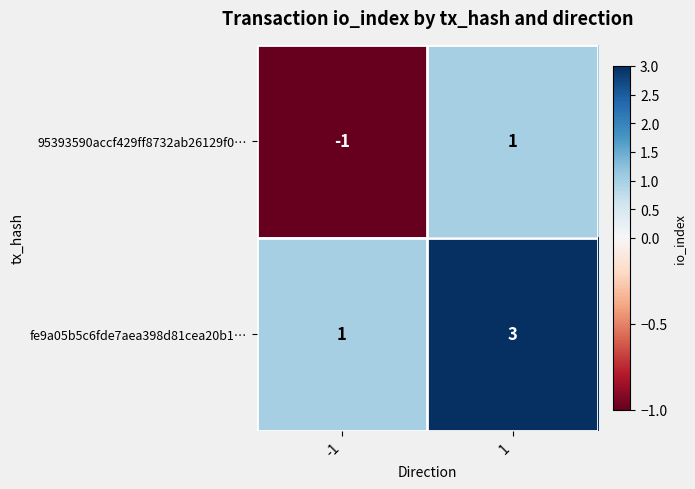

Rank the series by their maximum value, from highest to lowest.

fe9a05b5c6fde7aea398d81cea20b1…, 95393590accf429ff8732ab26129f0…